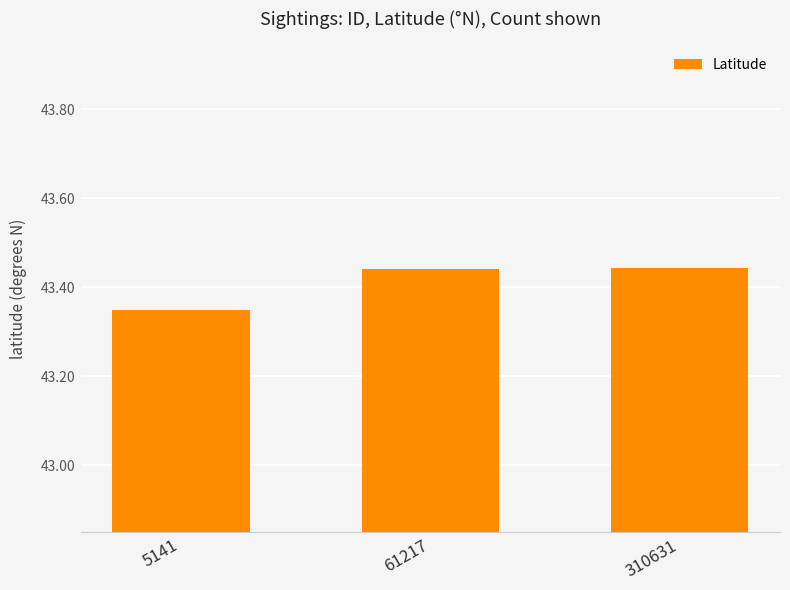

Which label corresponds to the smallest value in the chart?

5141